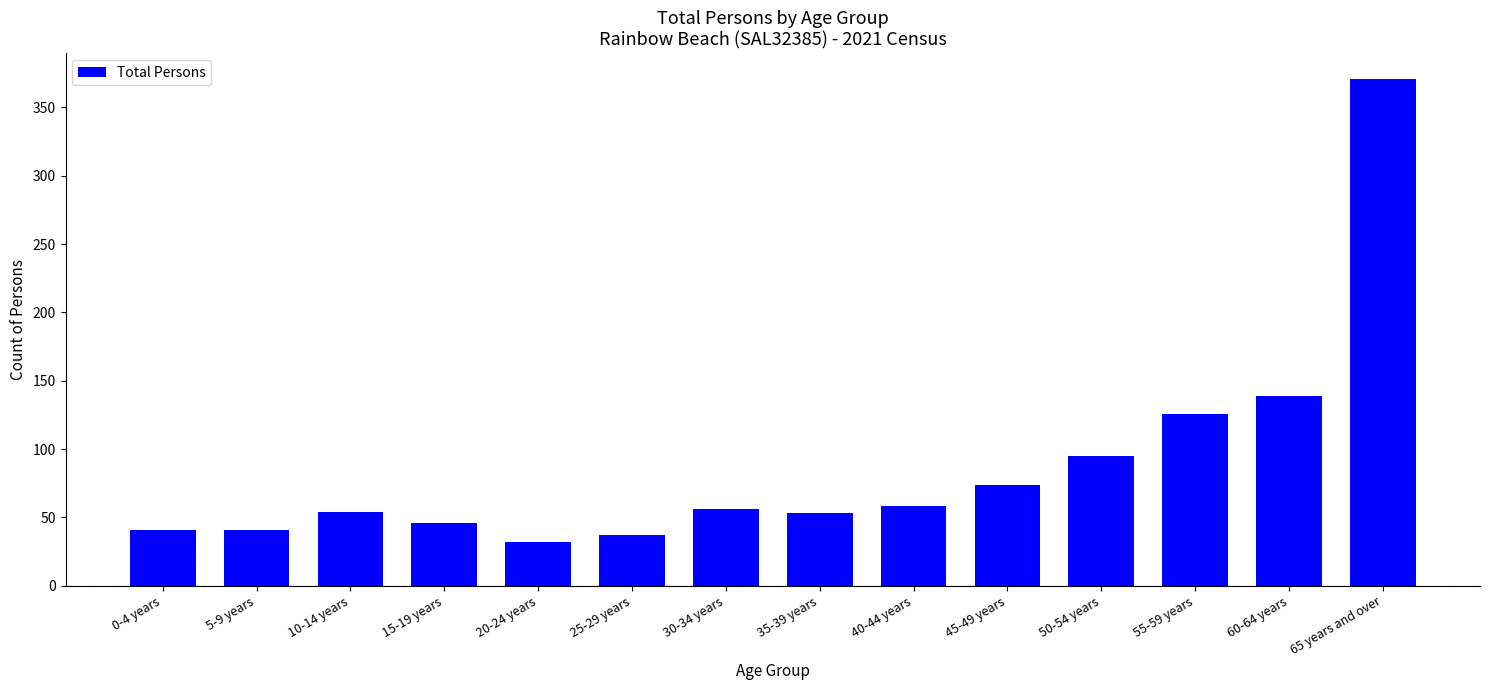

What is the maximum value shown in the chart?

371